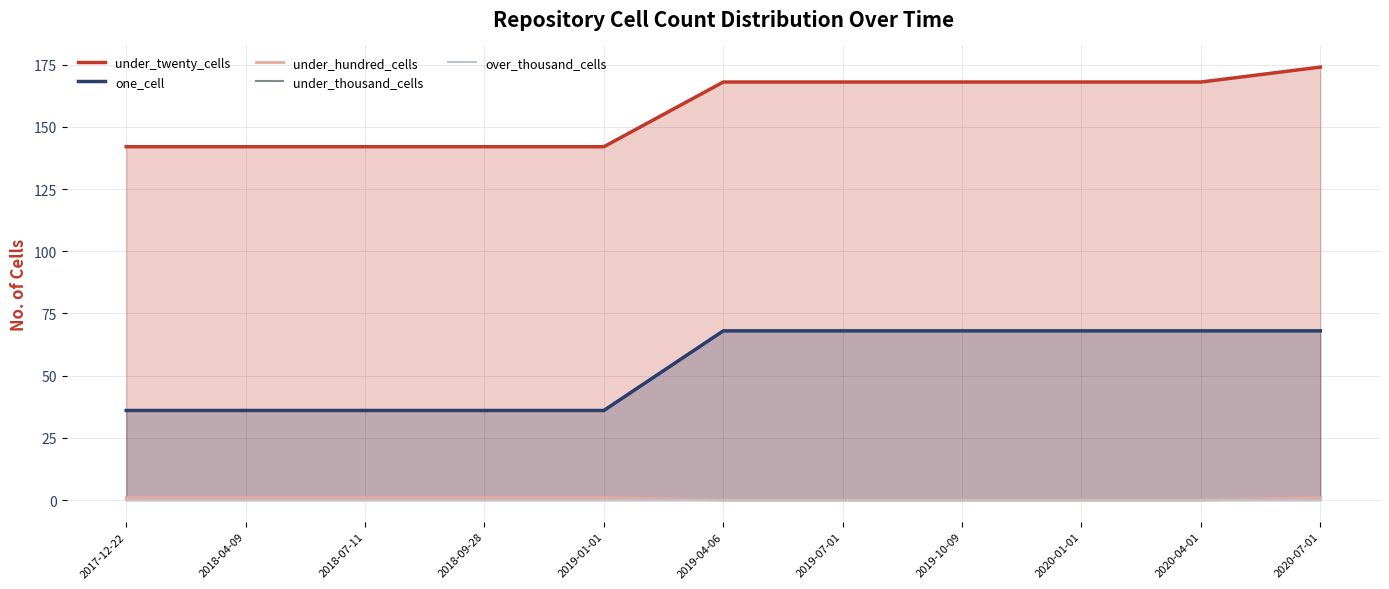

What is the greatest value displayed?

174